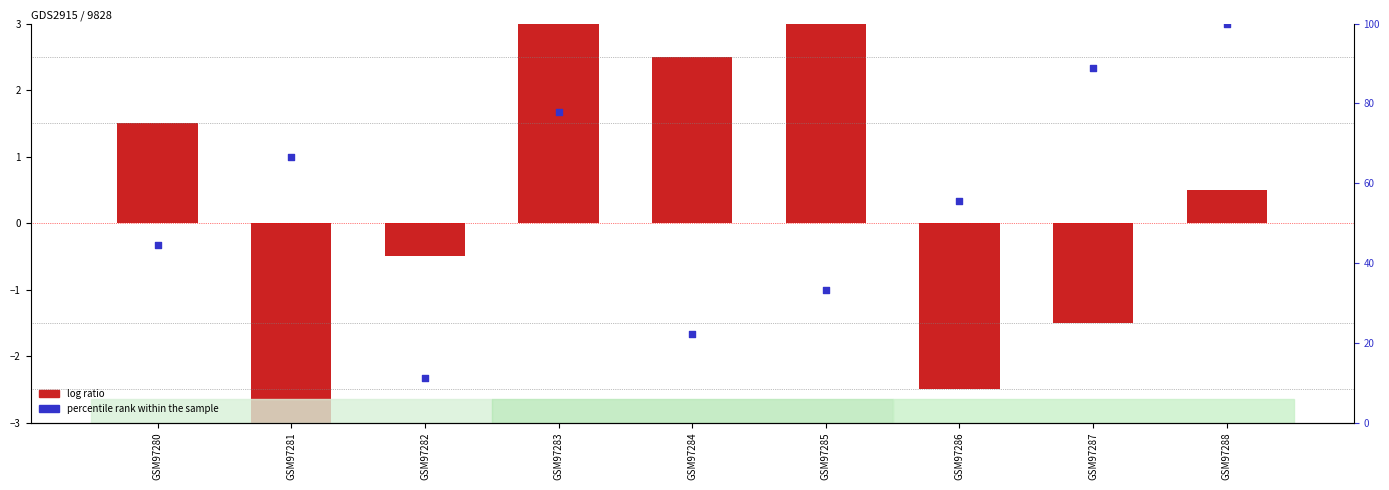

Is the value of percentile rank within the sample at GSM97283 greater than the value of log ratio at GSM97285?

Yes